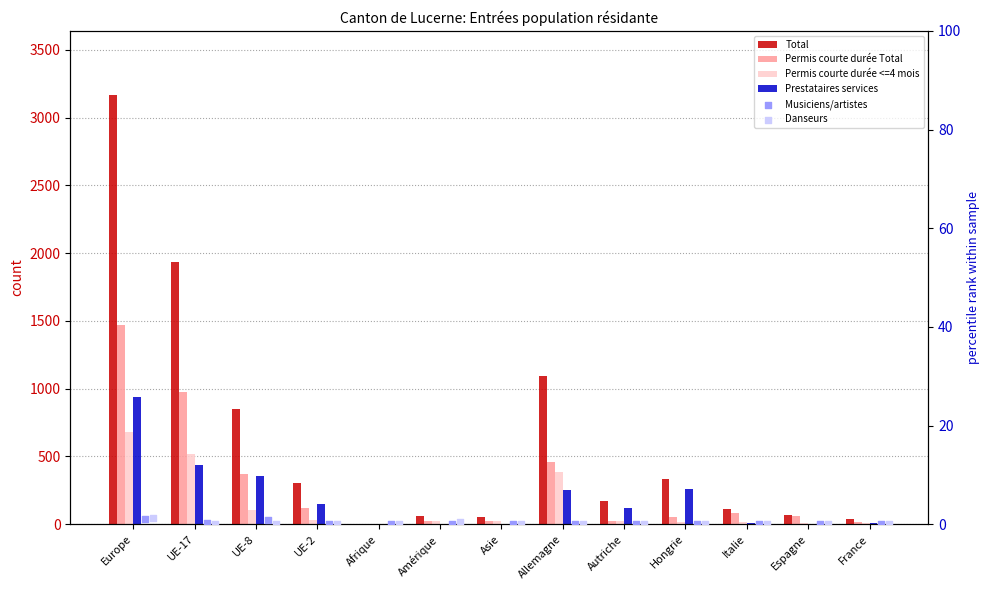

Which series has the largest total across all categories?

Total